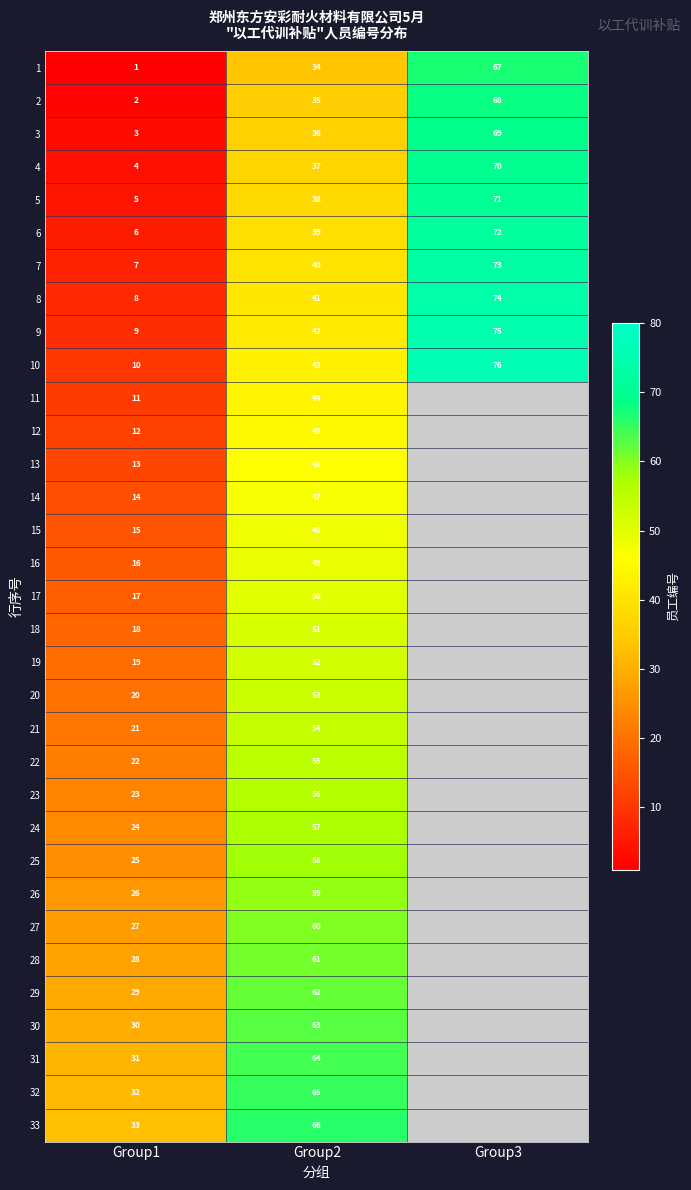

How many 7 values are between 7 and 73?

3